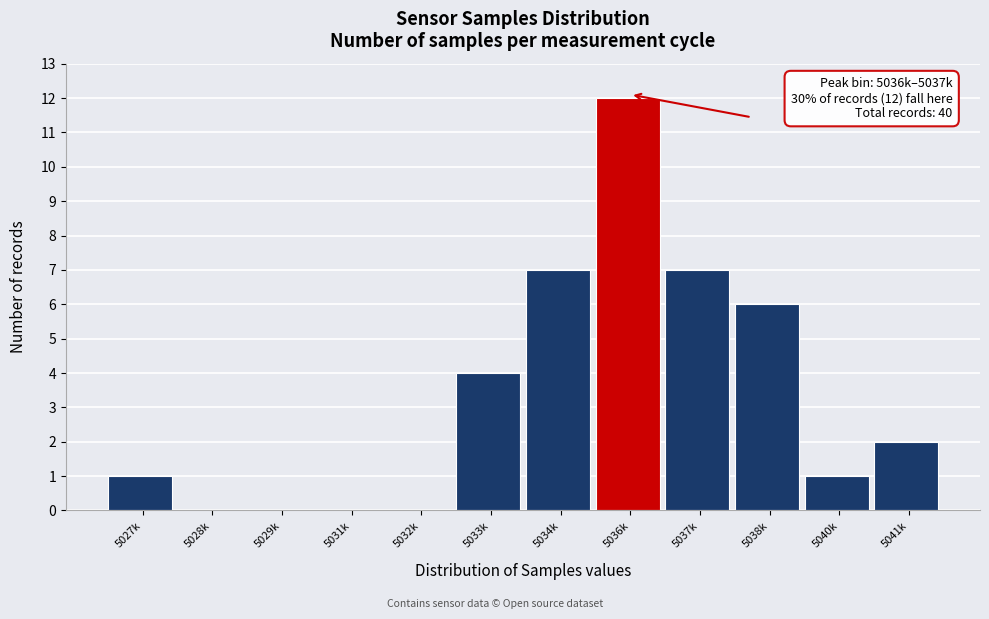

Reading right to left, what are all the values shown in this chart?

5041k=2	5040k=1	5038k=6	5037k=7	5036k=12	5034k=7	5033k=4	5032k=0	5031k=0	5029k=0	5028k=0	5027k=1